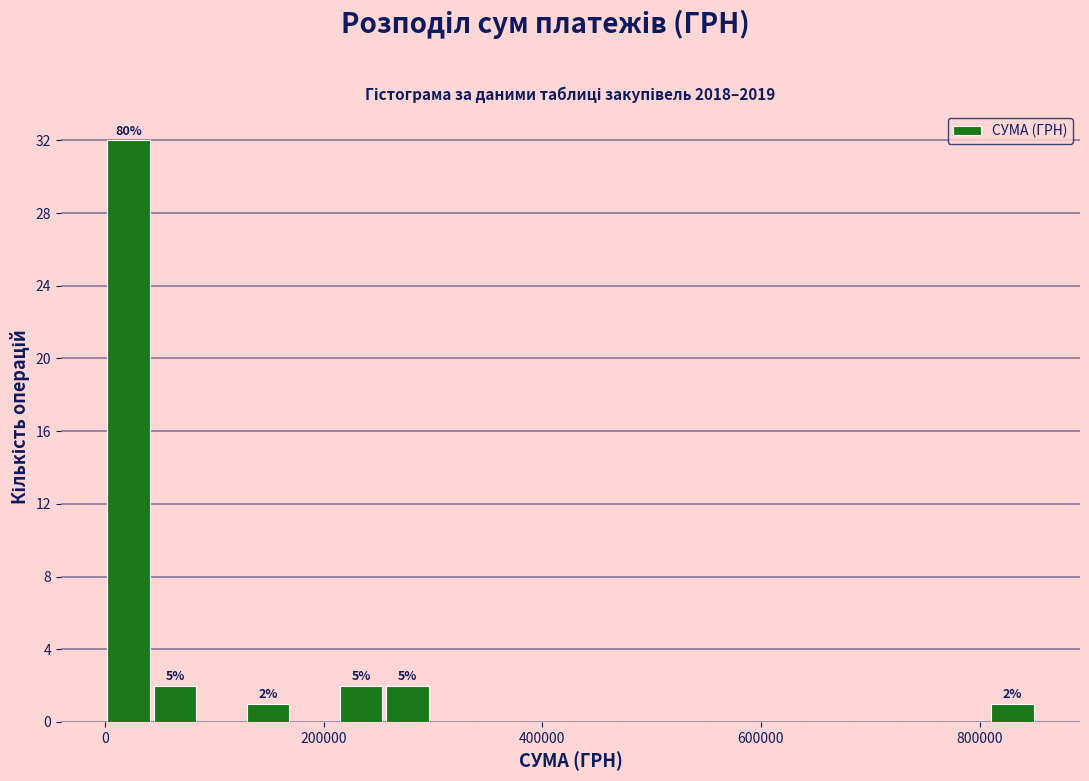

Around what value on the x-axis is the tallest bar? Give the approximate position of its centre, as read against the axis.

20000